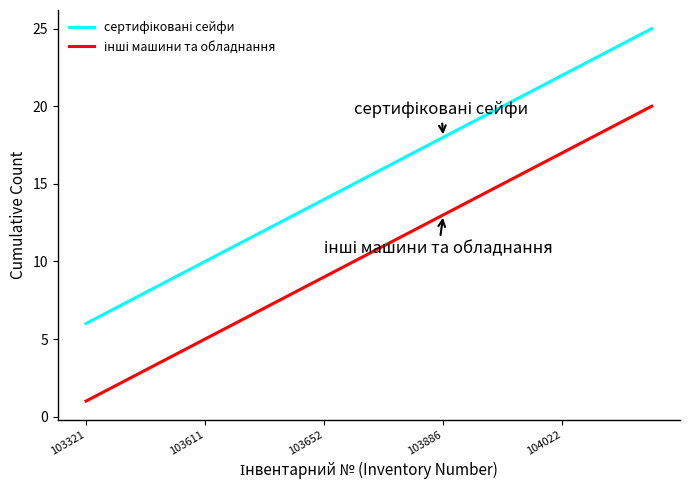

What is the greatest value displayed?

25